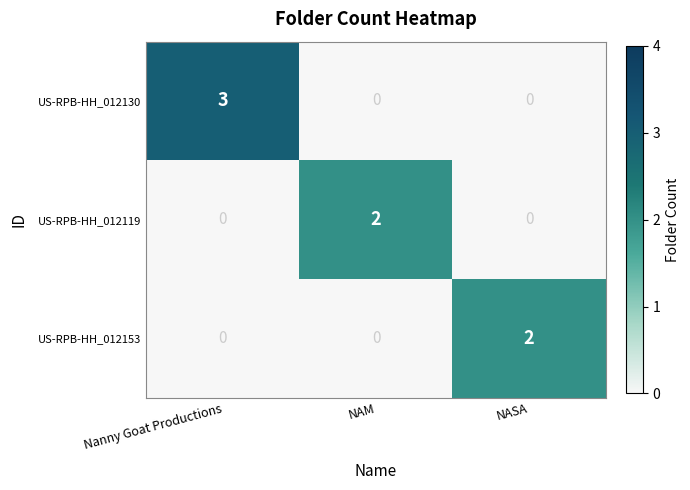

What is the sum of all US-RPB-HH_012130 values?

3